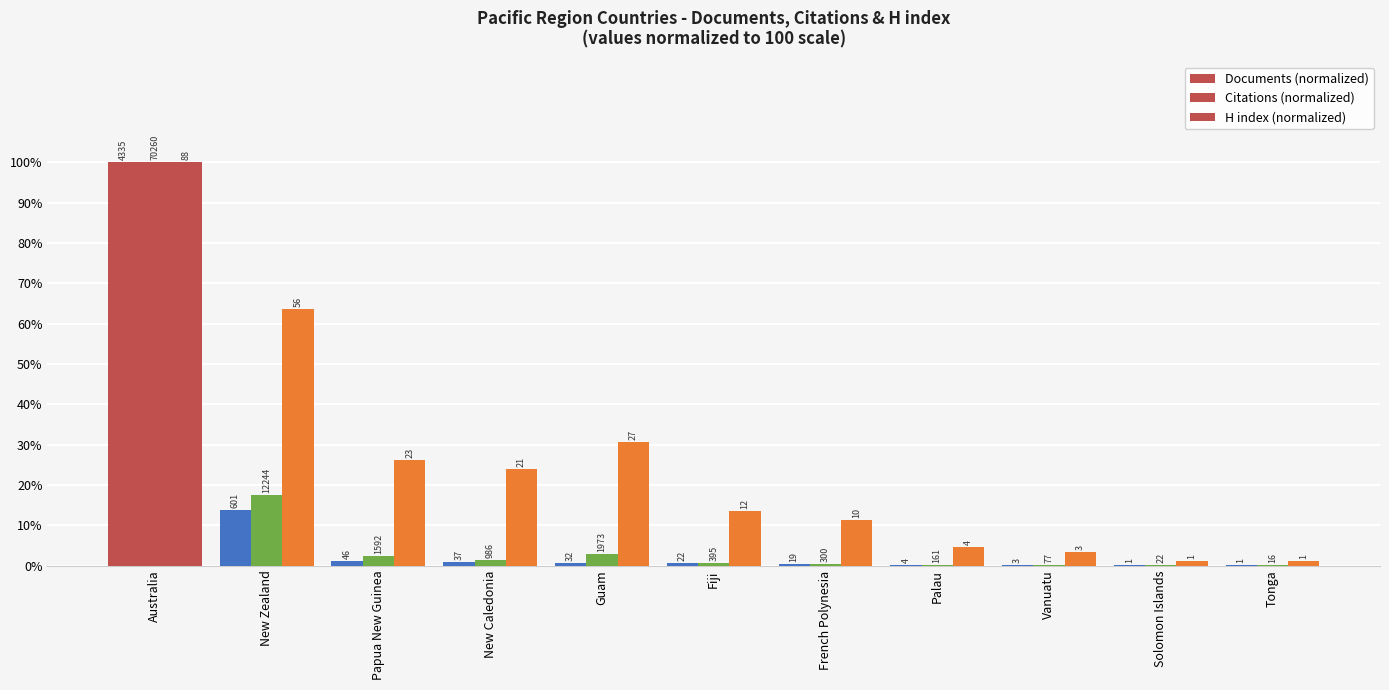

How many groups of bars are there?

11